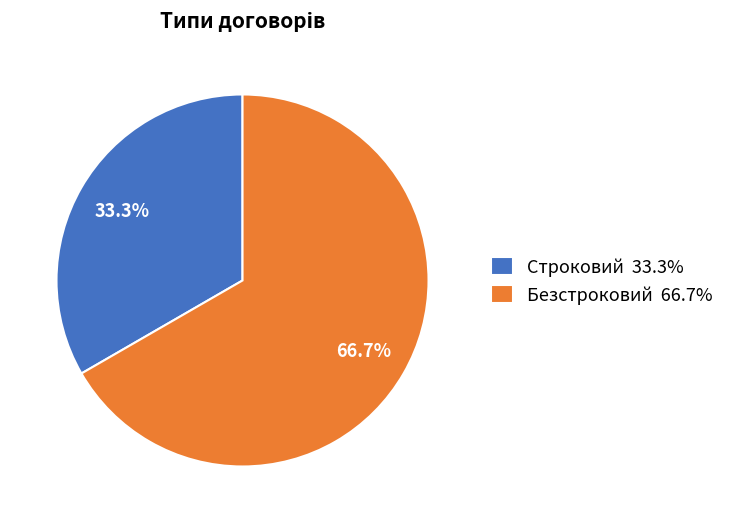

To the nearest percent, what percentage of the pie is Строковий?

33%